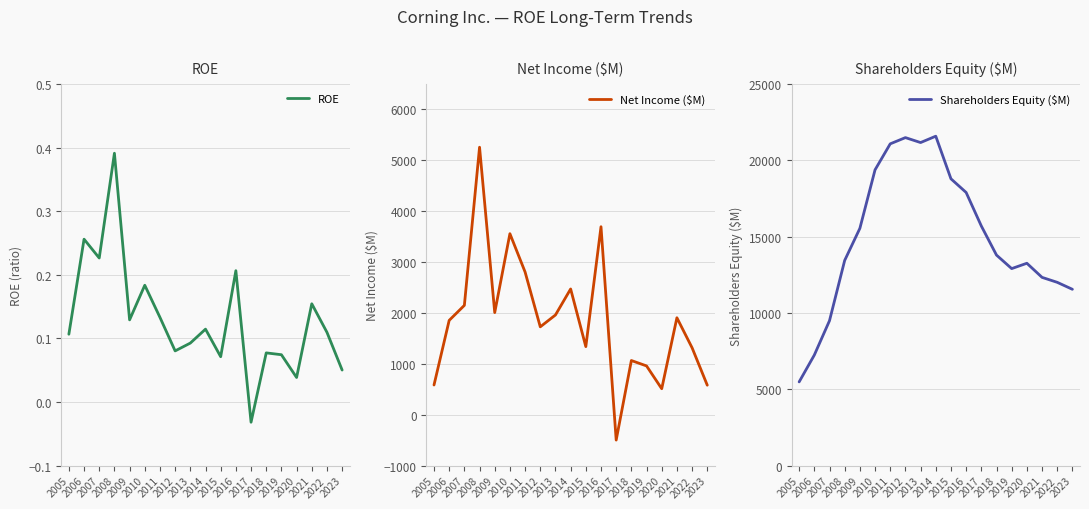

At which label does Net Income ($M) first exceed 1855?

2007